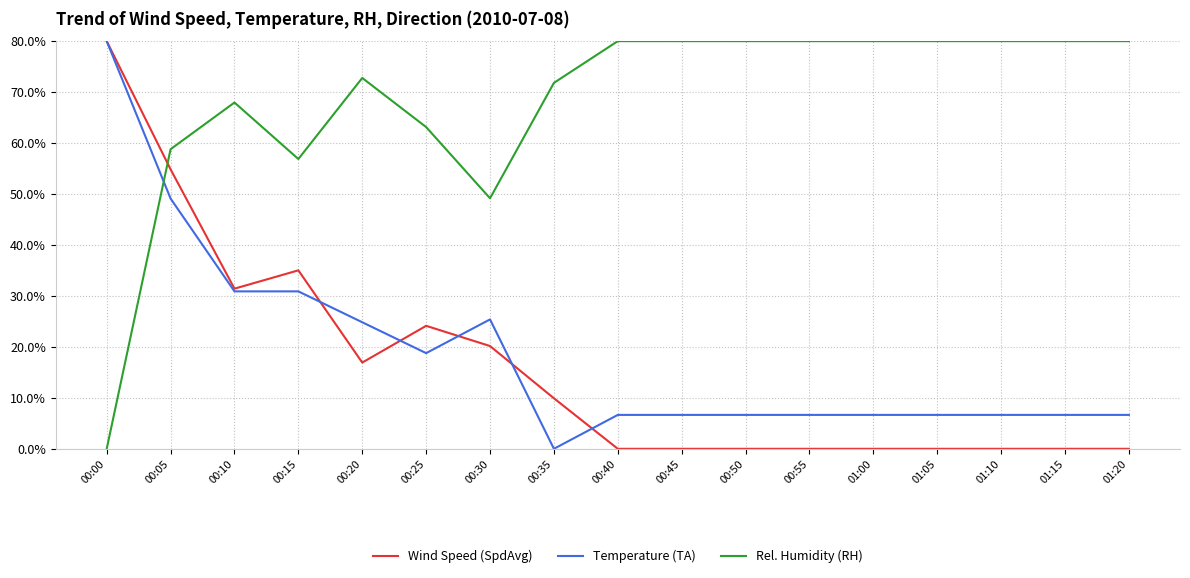

What is the spread (max minus min) of values at 00:30?

29.0